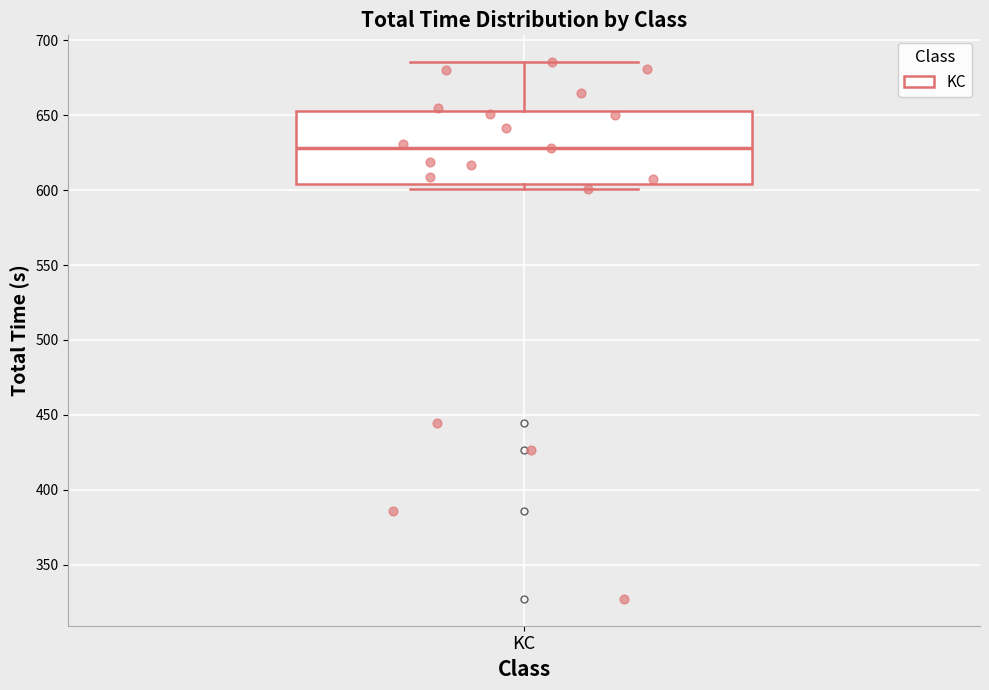

Where is the upper edge of the box for KC on the y-axis? The values are not printed on the chart, so give them approximately, as read against the axis.

655